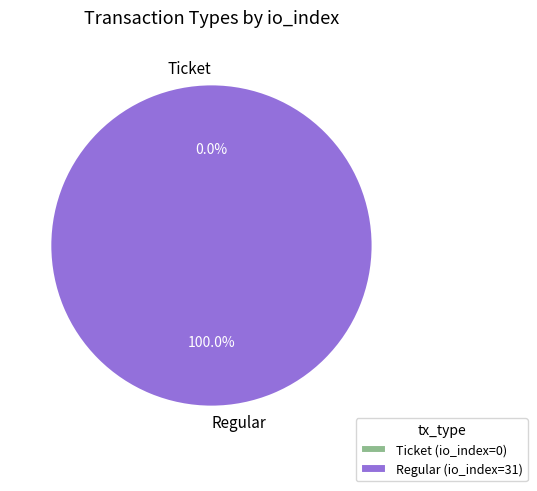

Which category has the biggest portion of the pie?

Regular